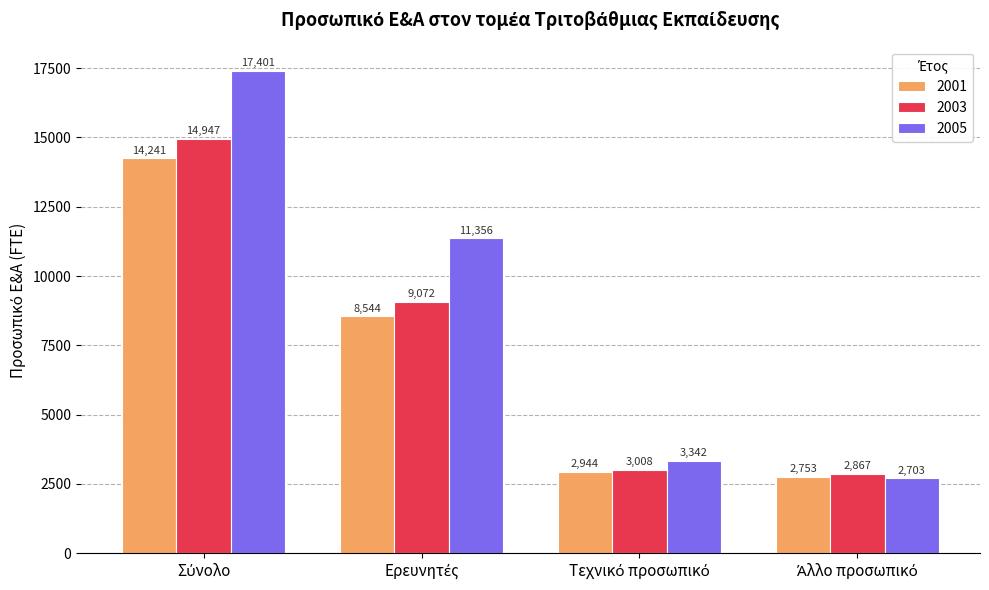

Are the bars horizontal?

No